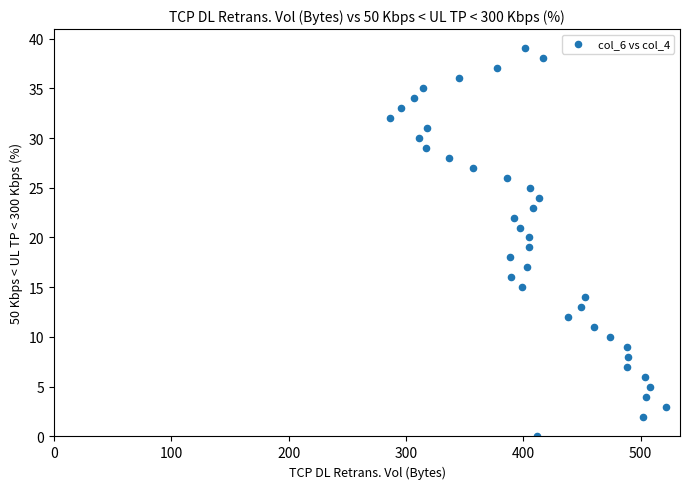

What is the range of Y values (max minus min)?

39